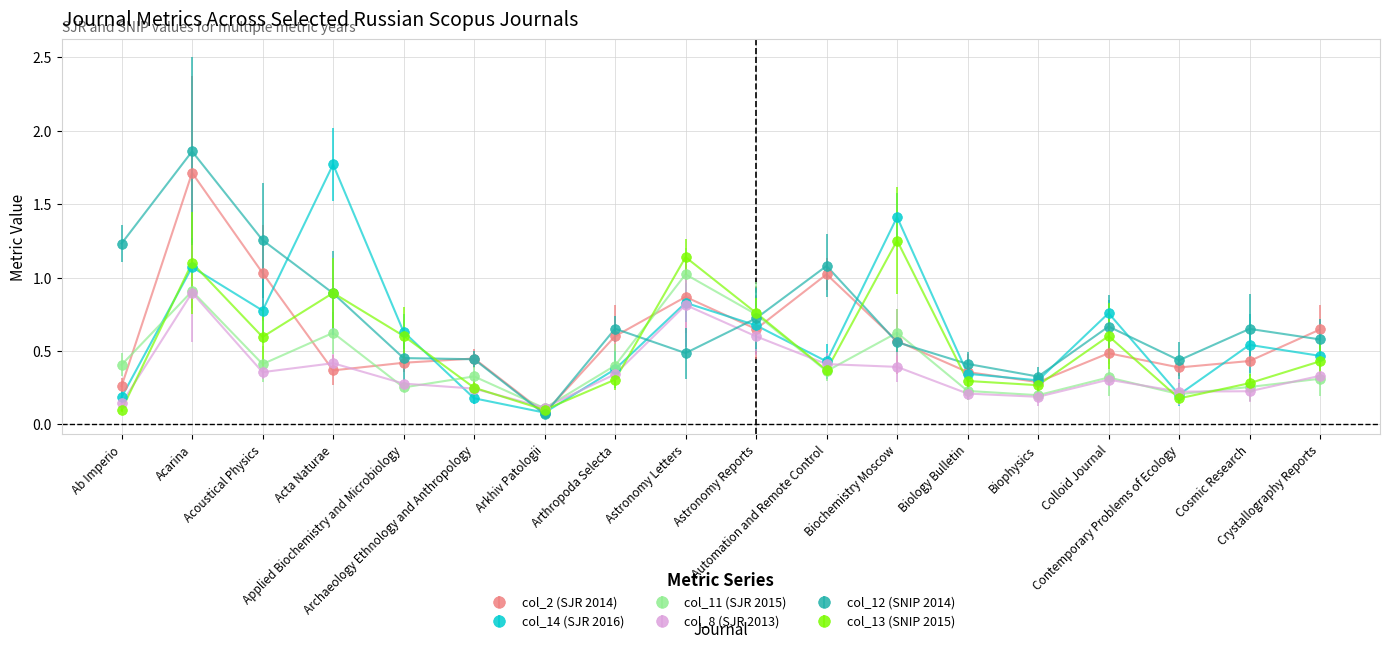

In col_14 (SJR 2016), how many points are lower than both neighbors (excluding endpoints)?

5